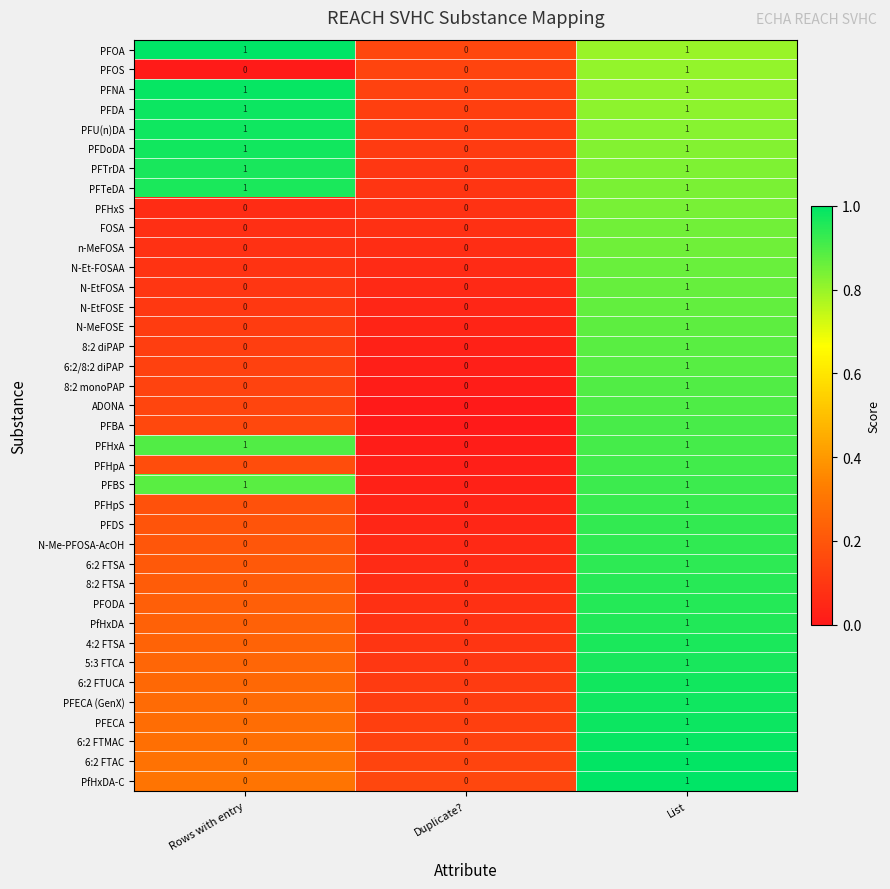

How many 6:2/8:2 diPAP values are between 0 and 1?

3